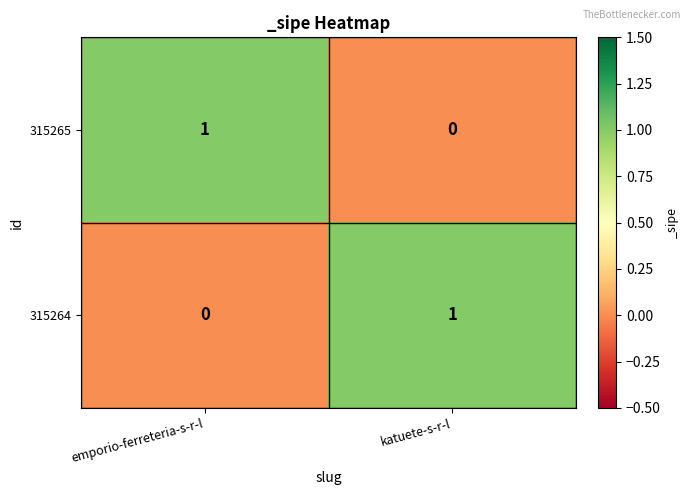

The 315264 series shows -1 at emporio-ferreteria-s-r-l. True or false?

False